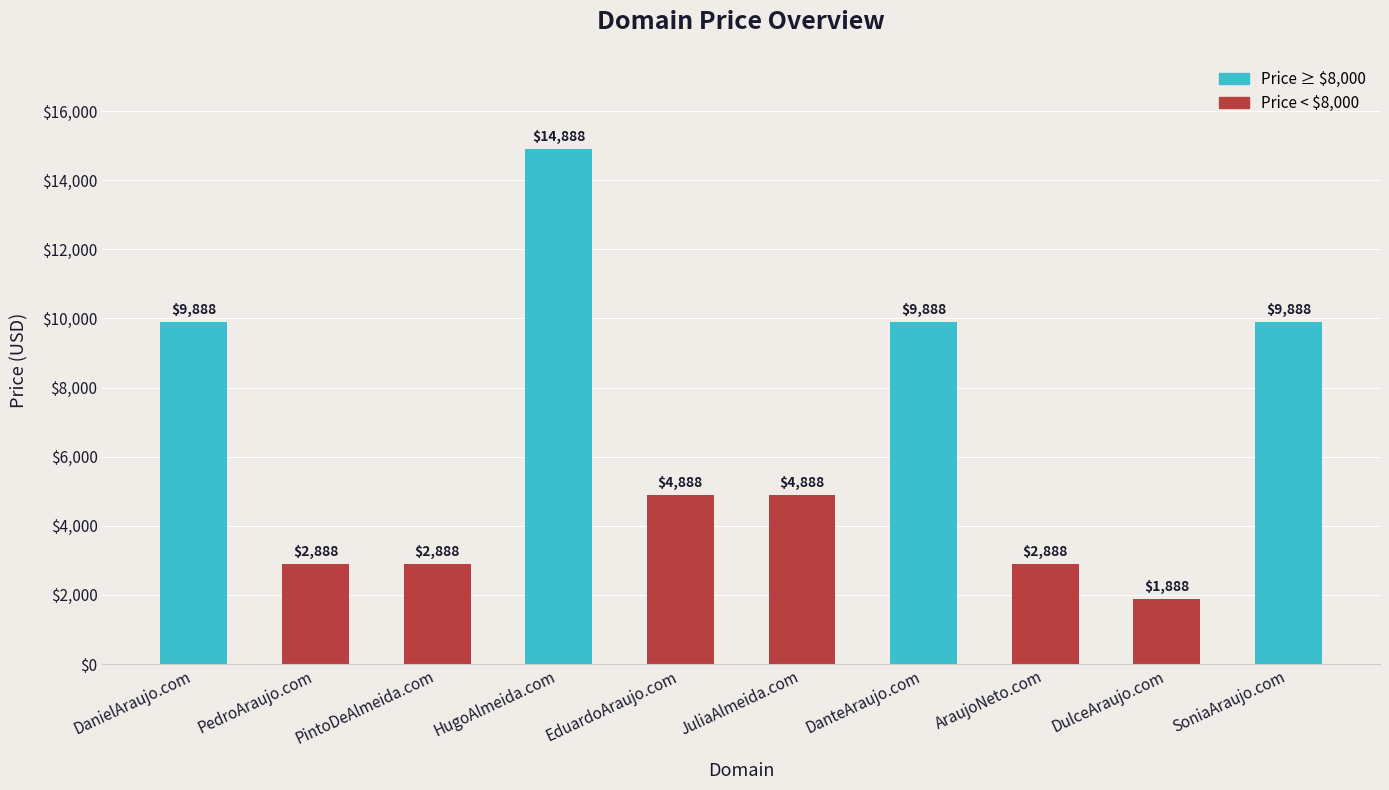

What is the label of the 1st bar from the left?

DanielAraujo.com